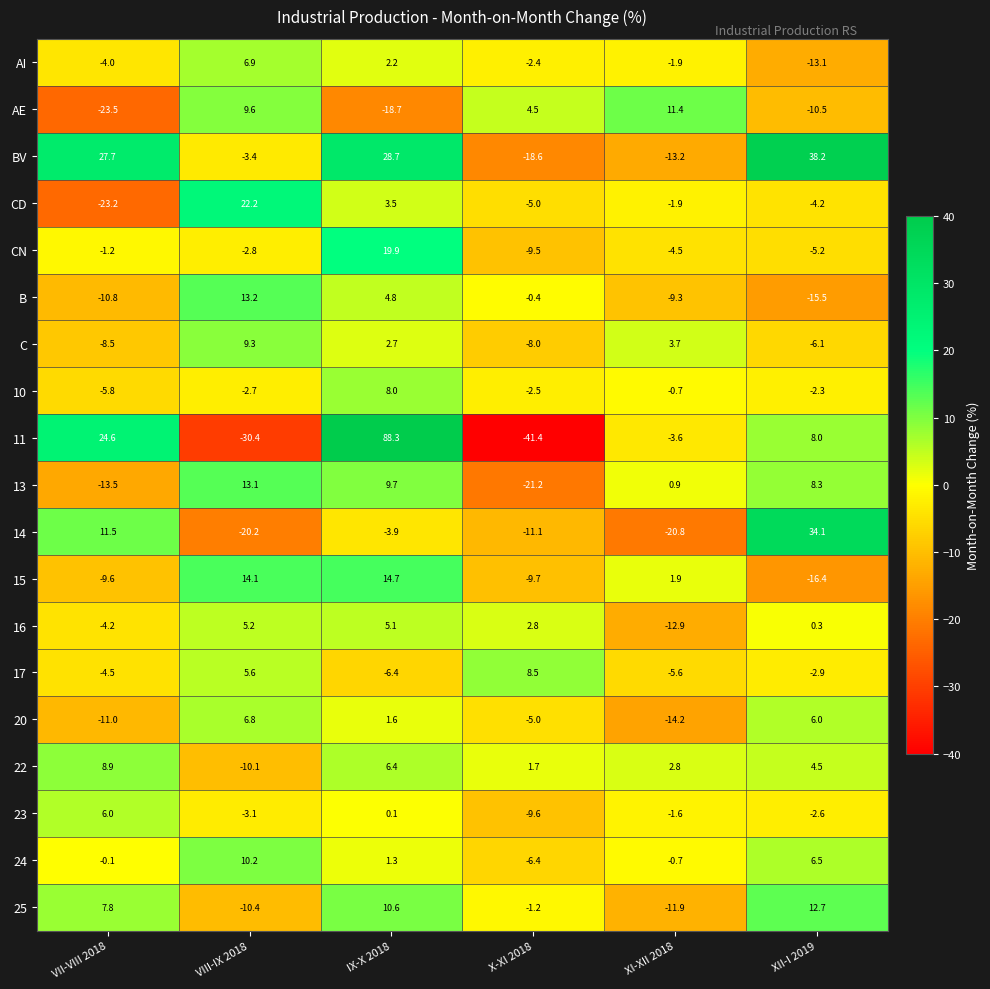

What is the total value across all series at VIII-IX 2018?

33.1